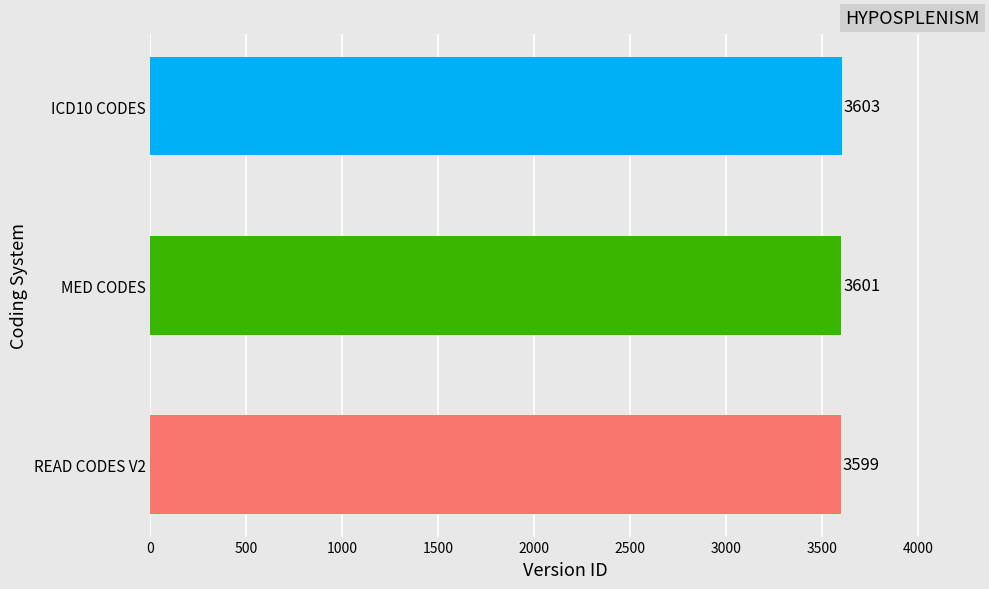

At which category does the chart reach its peak across all series?

ICD10 CODES